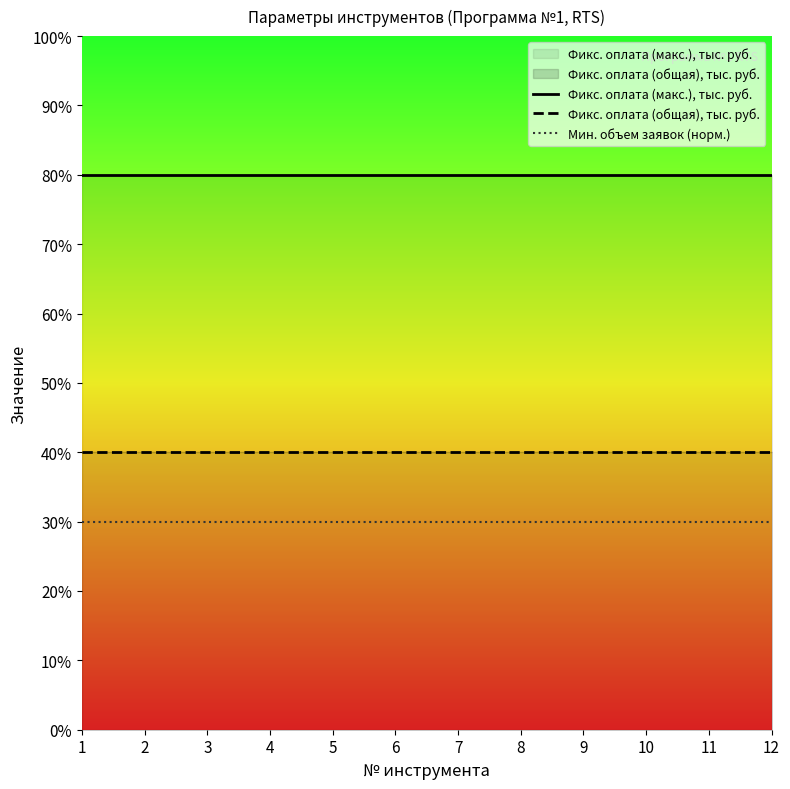

Which series changed the most between 6 and 7?

Фикс. оплата (макс.), тыс. руб.